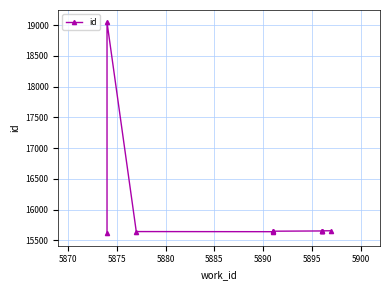

True or false: the data shows 23535 at 5890.

False